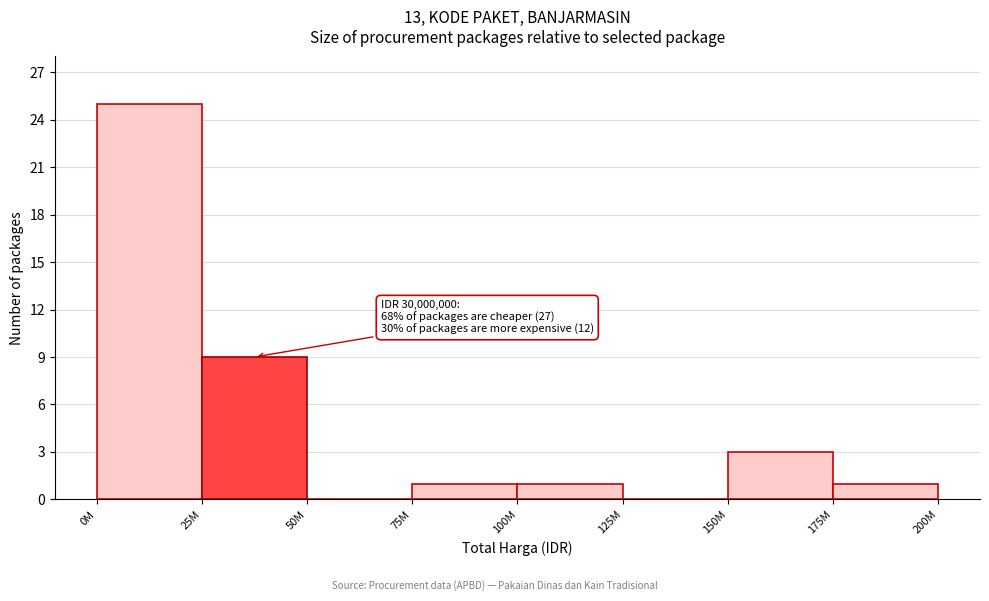

Reading right to left, what are all the values shown in this chart?

175M=1	150M=3	125M=0	100M=1	75M=1	50M=0	25M=9	0M=25